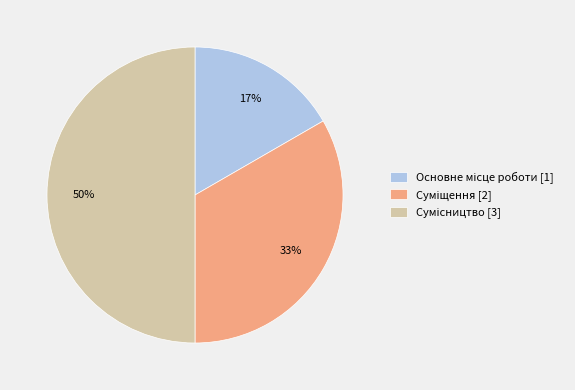

To the nearest percent, what is the difference between the largest and smallest slice percentages?

33%